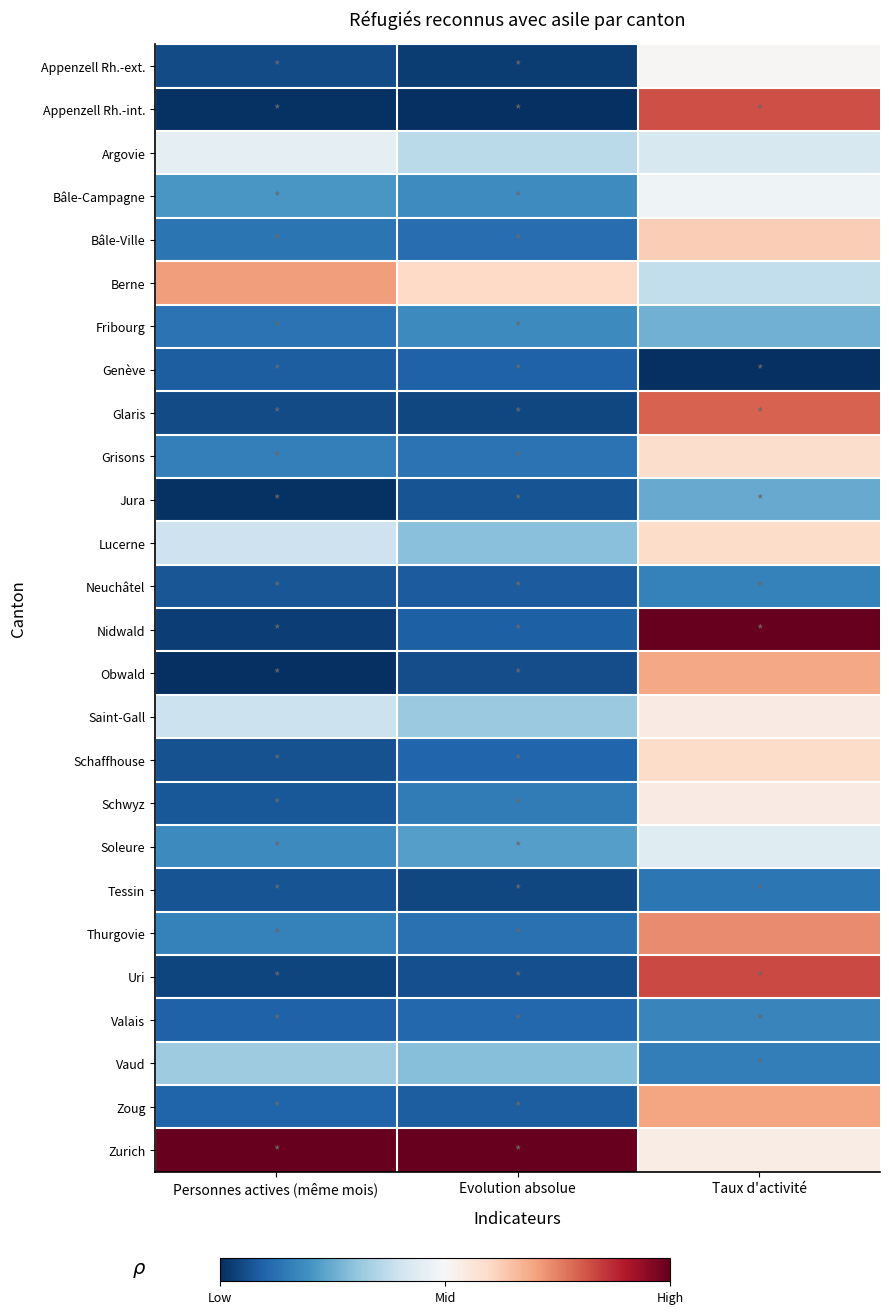

At Taux d'activité, list the series in order from smallest to largest.

Genève, Tessin, Vaud, Neuchâtel, Valais, Jura, Fribourg, Berne, Argovie, Soleure, Bâle-Campagne, Appenzell Rh.-ext., Zurich, Saint-Gall, Schwyz, Grisons, Lucerne, Schaffhouse, Bâle-Ville, Obwald, Zoug, Thurgovie, Glaris, Appenzell Rh.-int., Uri, Nidwald